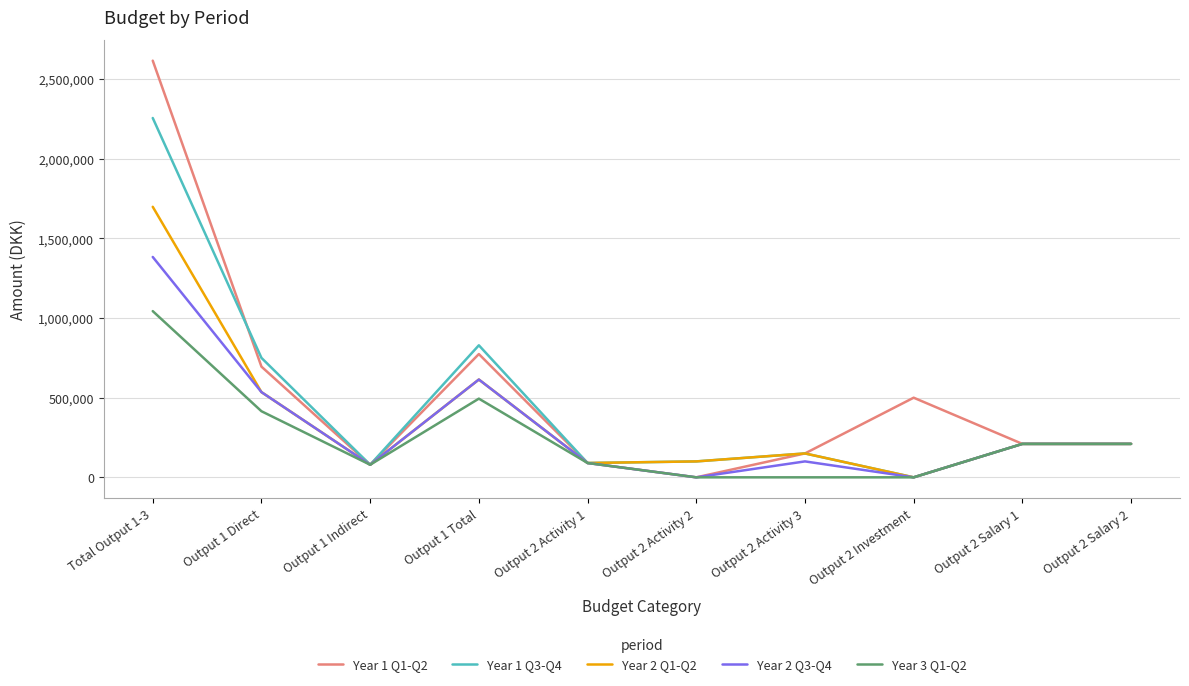

Between Output 1 Indirect and Output 1 Total, which series saw the biggest shift?

Year 1 Q3-Q4